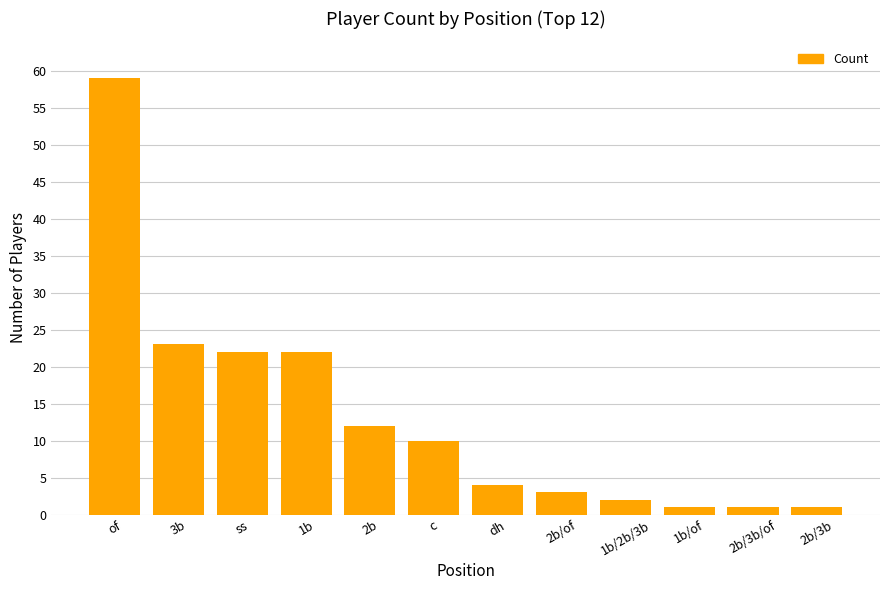

Between of and ss, which is larger?

of